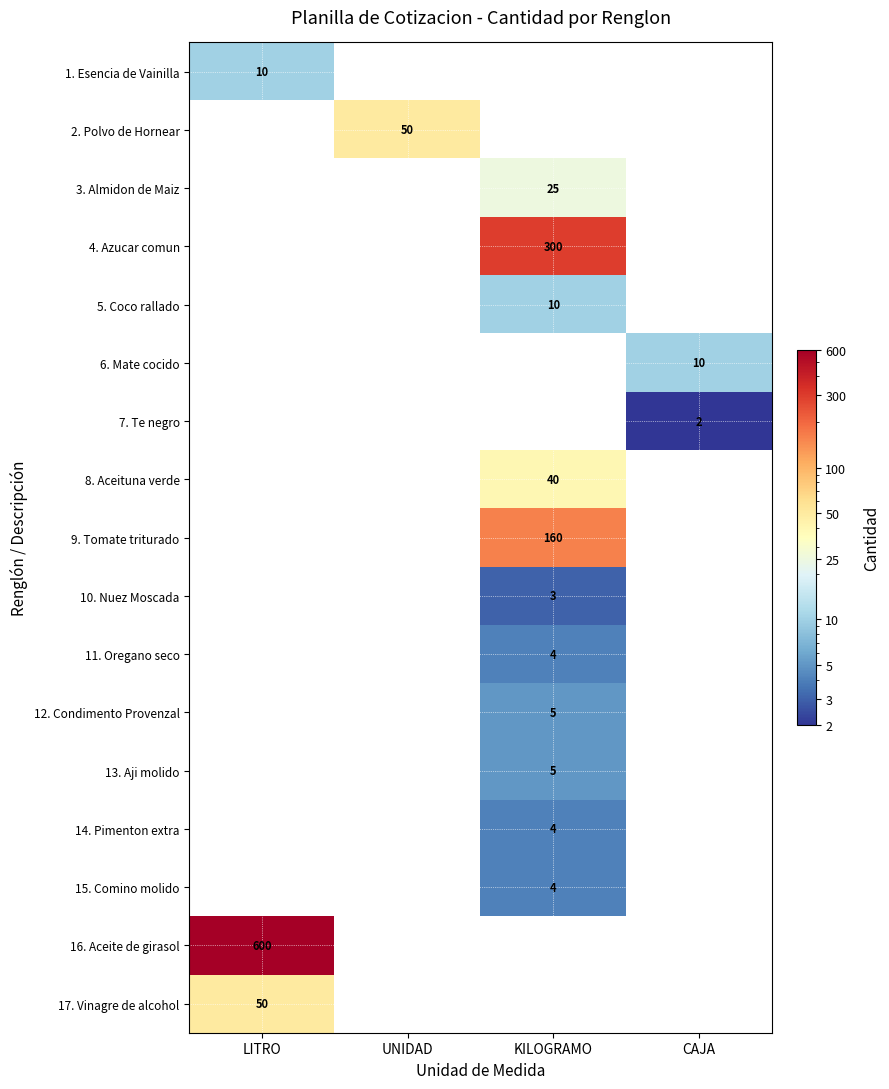

True or false: 5. Coco rallado has a value of 17 at KILOGRAMO.

False